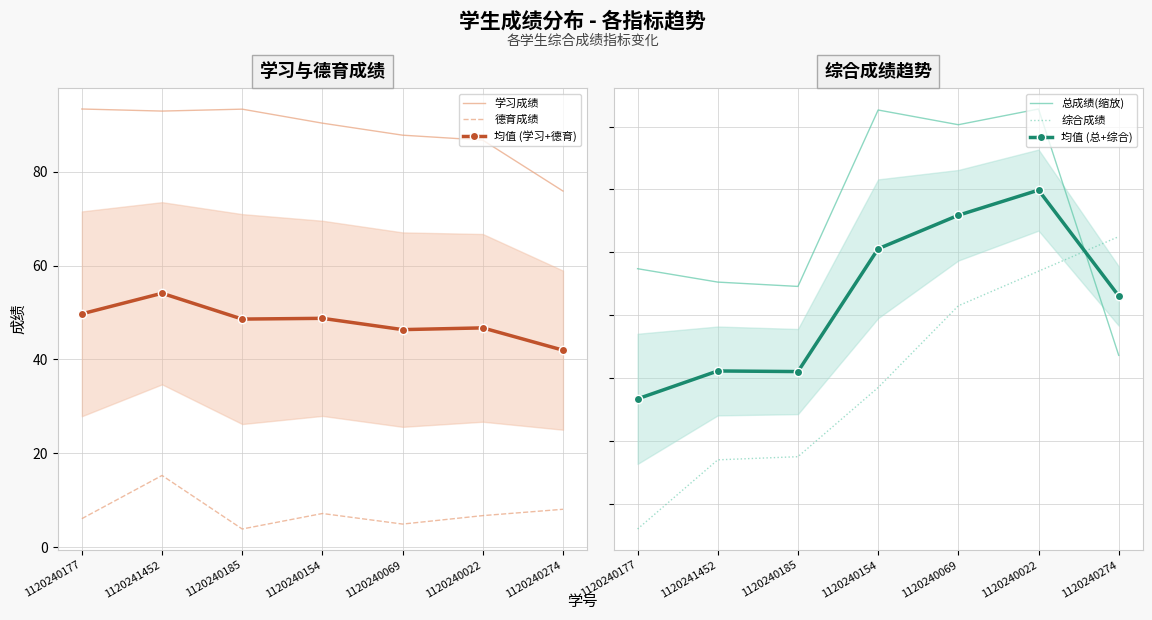

True or false: 德育成绩 and 学习成绩 intersect in this chart.

False